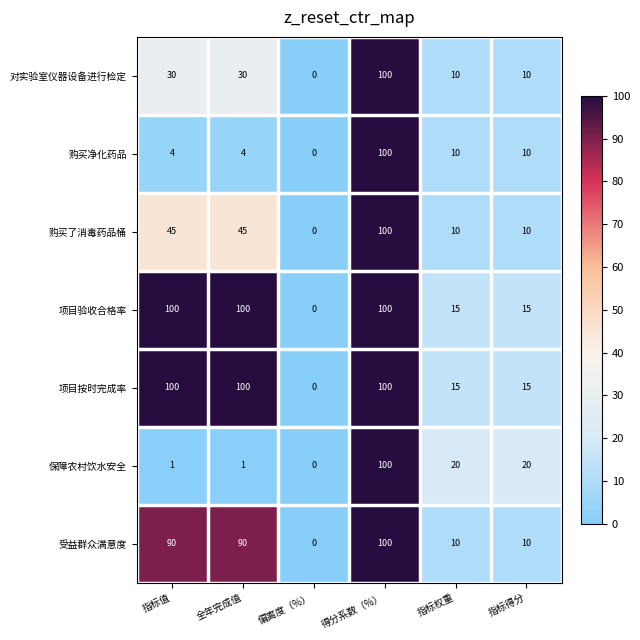

Read the 项目验收合格率 value at 全年完成值, to the nearest 50.

100